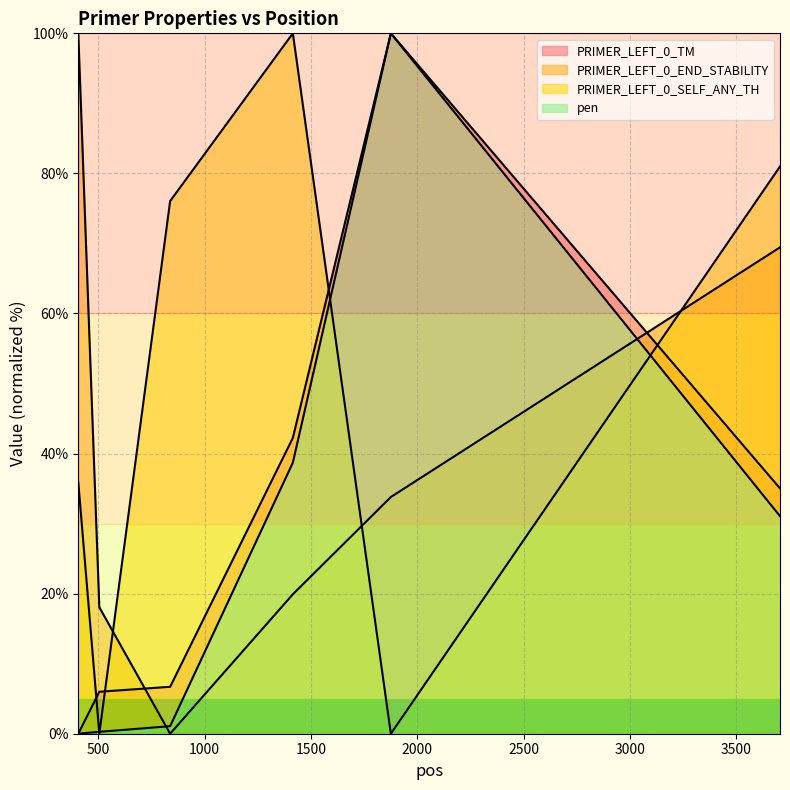

What is the total value across all series at 505?

24.3